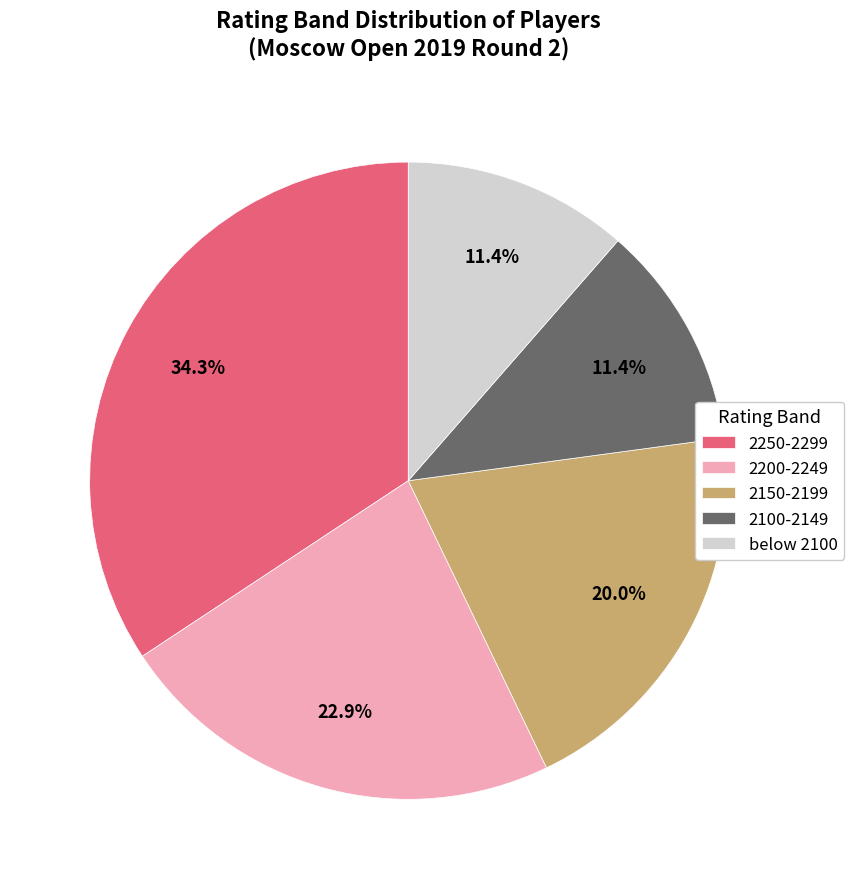

Approximately how many times larger is the value at 2100-2149 compared to 2250-2299?

0.3